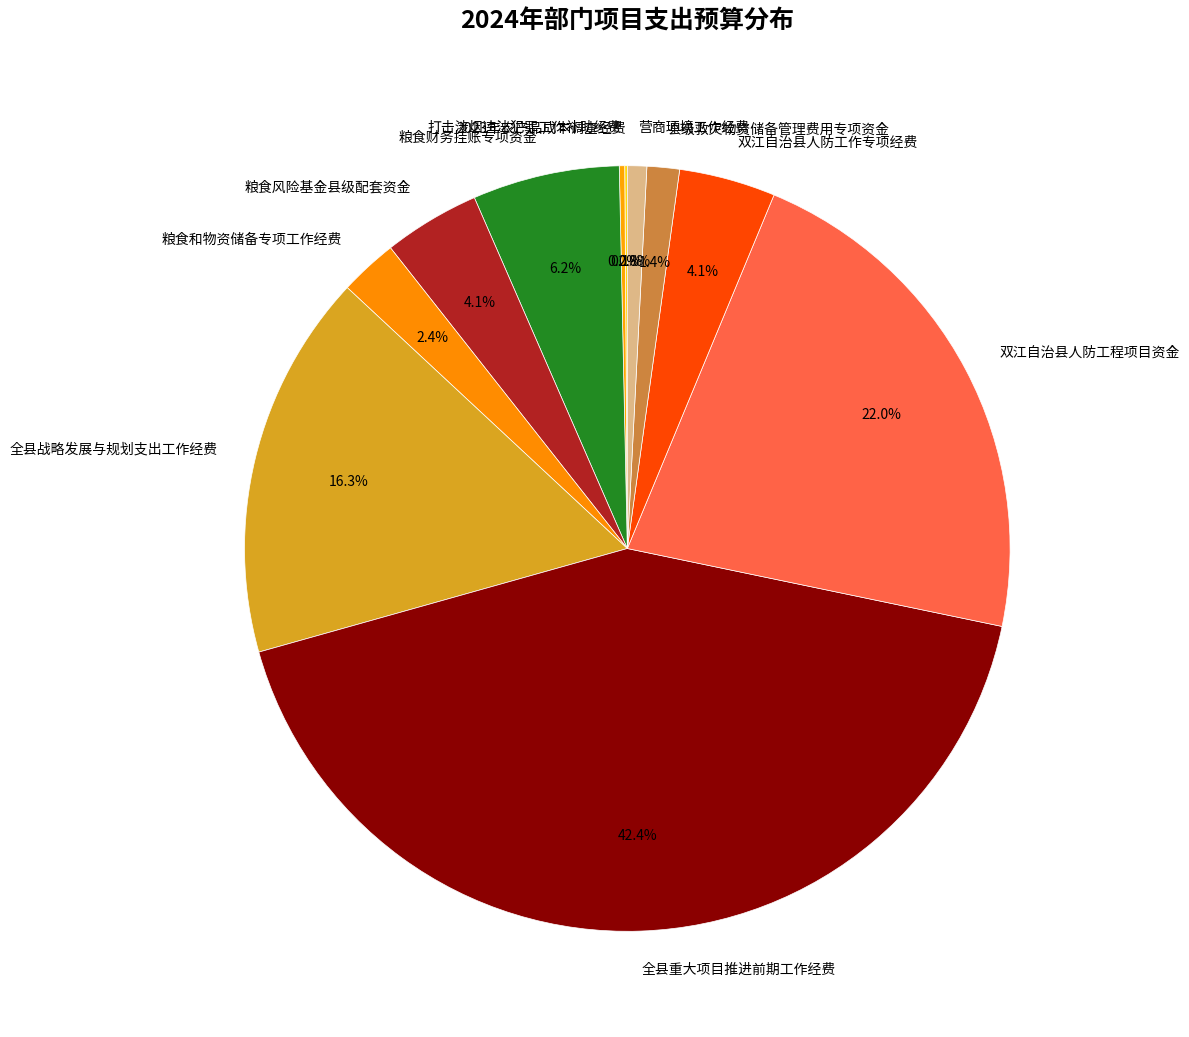

What percentage is the 全县重大项目推进前期工作经费 slice, to the nearest percent?

42%